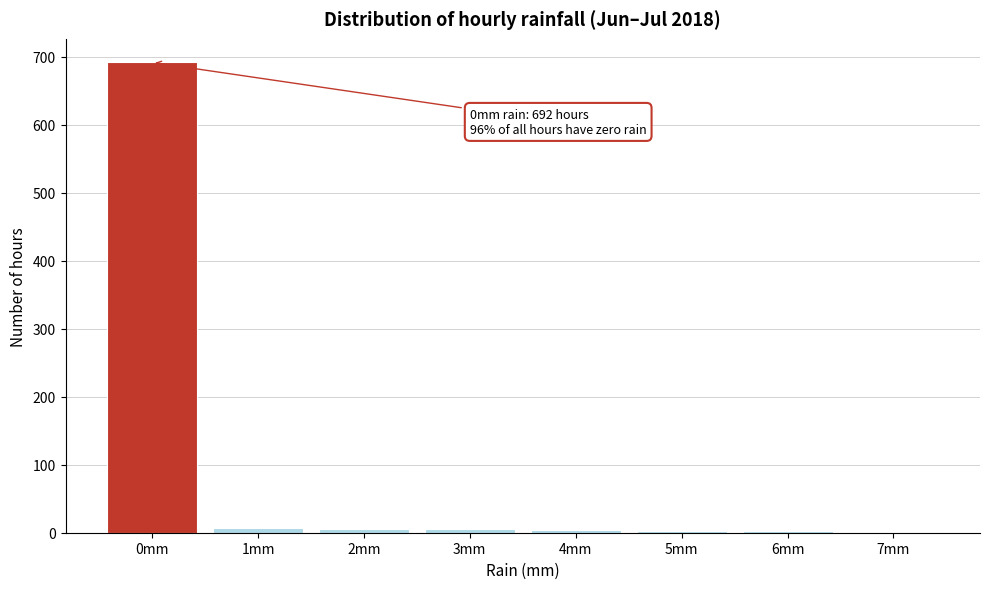

What is the greatest value displayed?

692